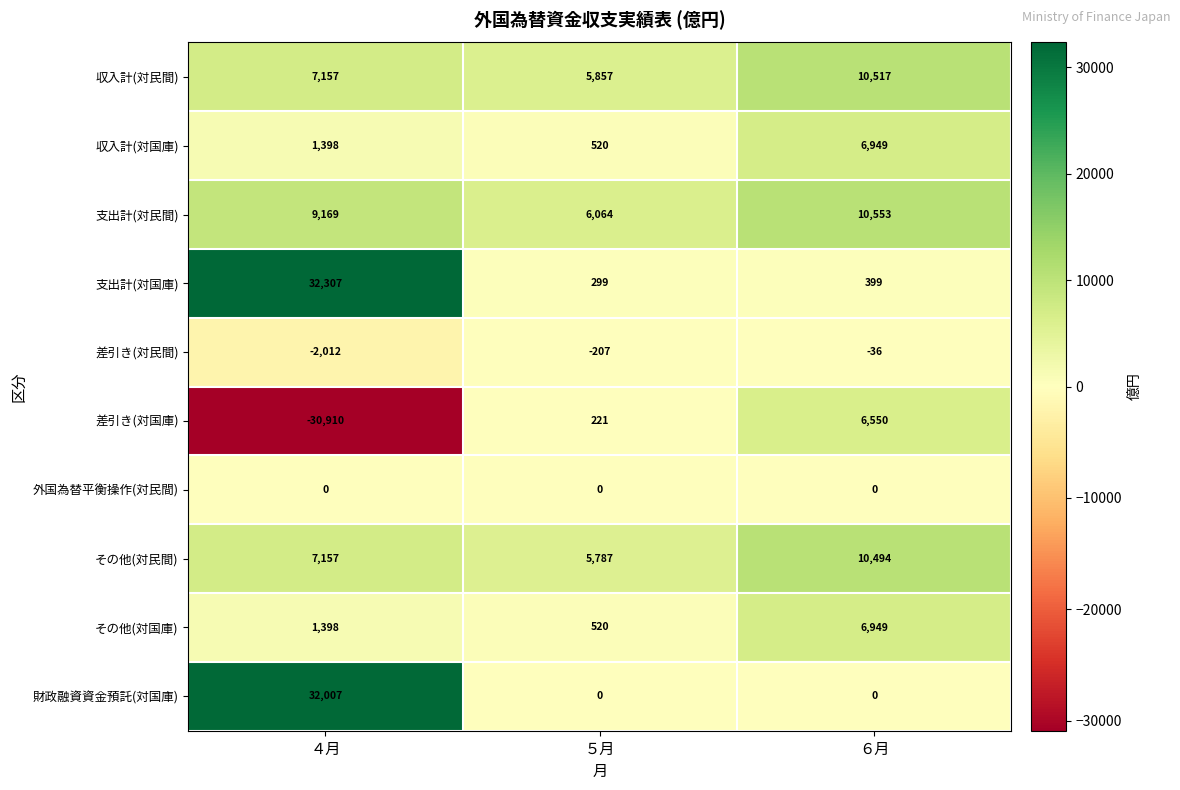

At which category is the sum across all series the highest?

４月